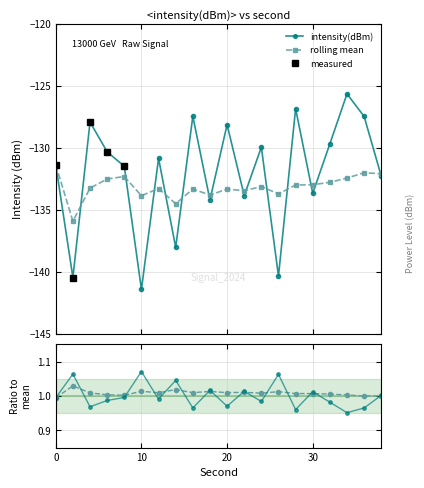

Which series has the largest range (max minus min)?

rolling_mean